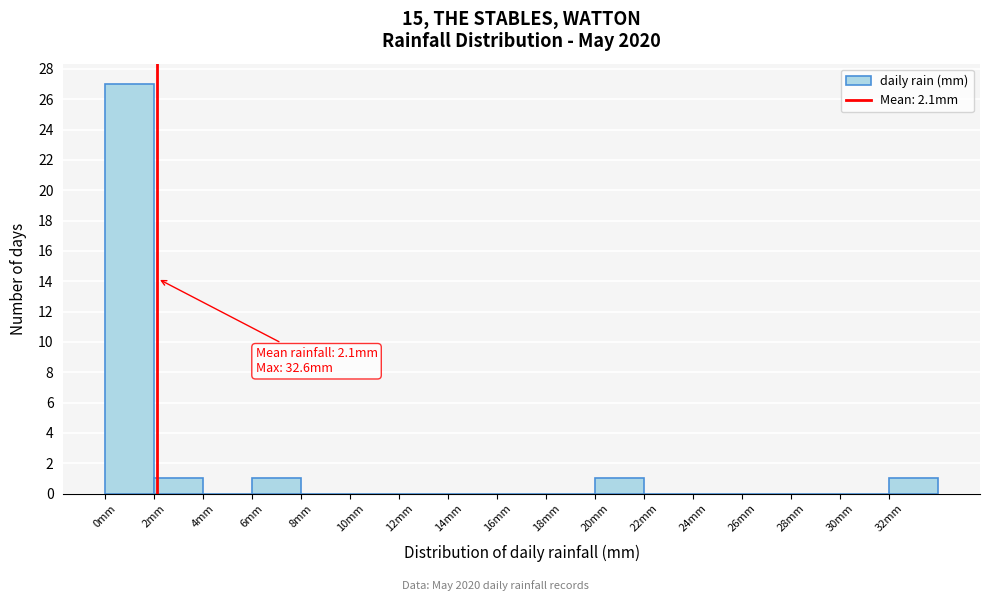

Over which range of the x-axis is the bar tallest?

0 to 2